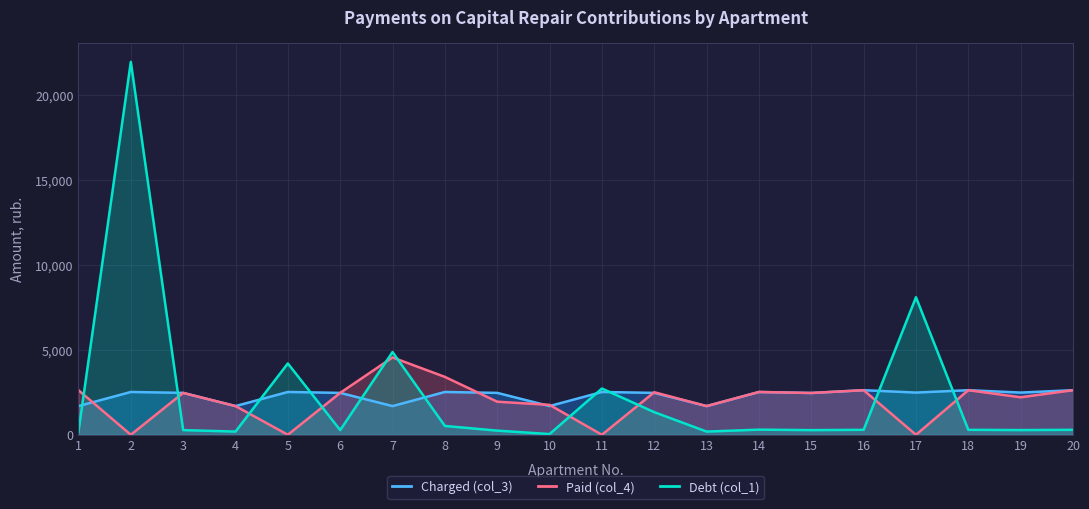

At how many categories does at least one series exceed 1307?

20